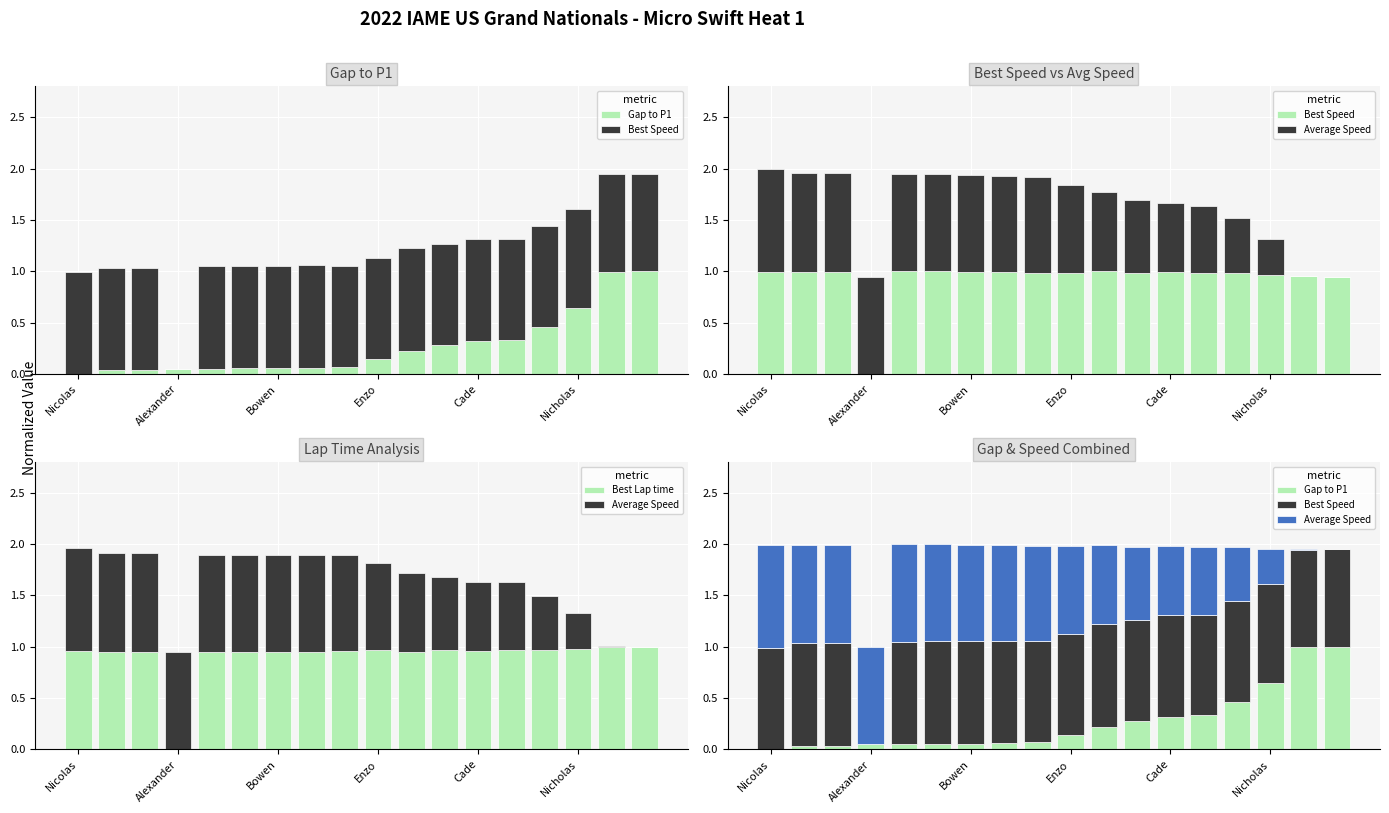

The value of Best Speed at Enzo is 0.4. True or false?

False